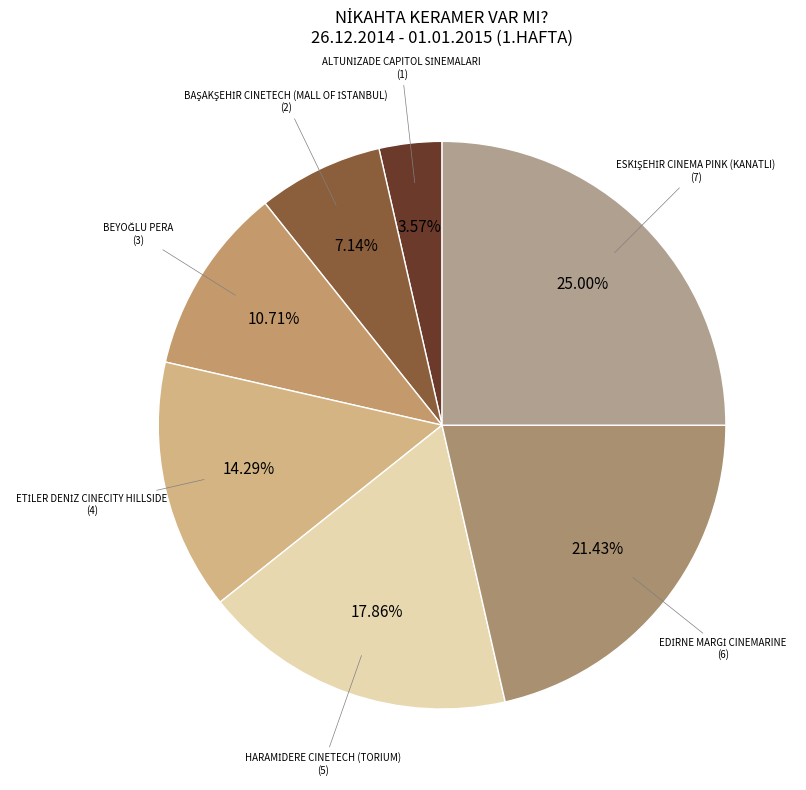

To the nearest percent, what is the difference between the largest and smallest slice percentages?

21%